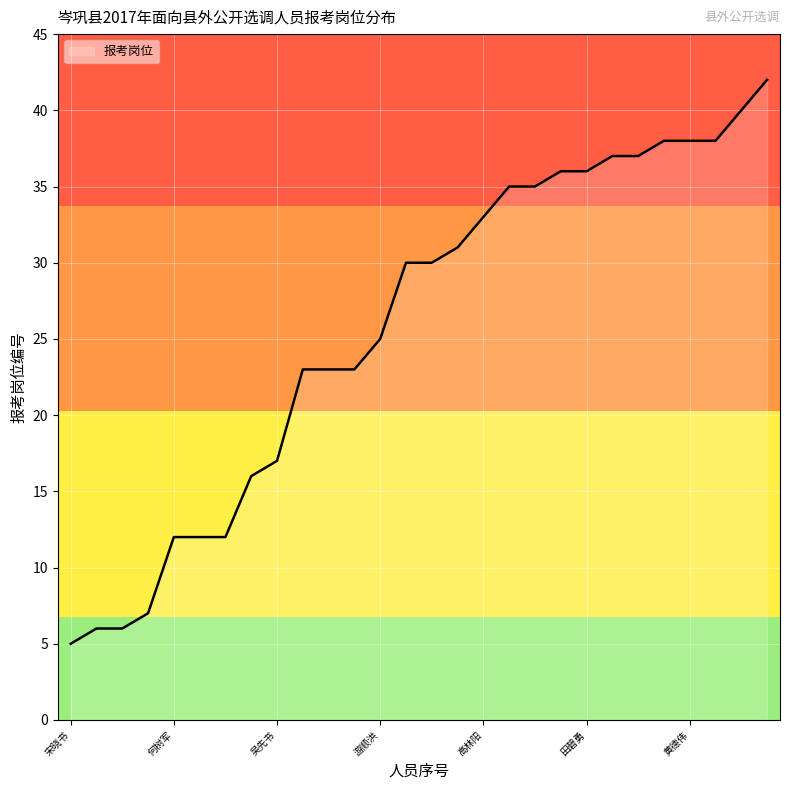

What is the average value?

26